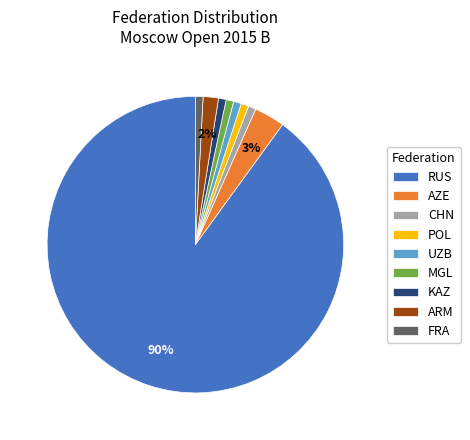

To the nearest percent, what portion does UZB represent?

1%